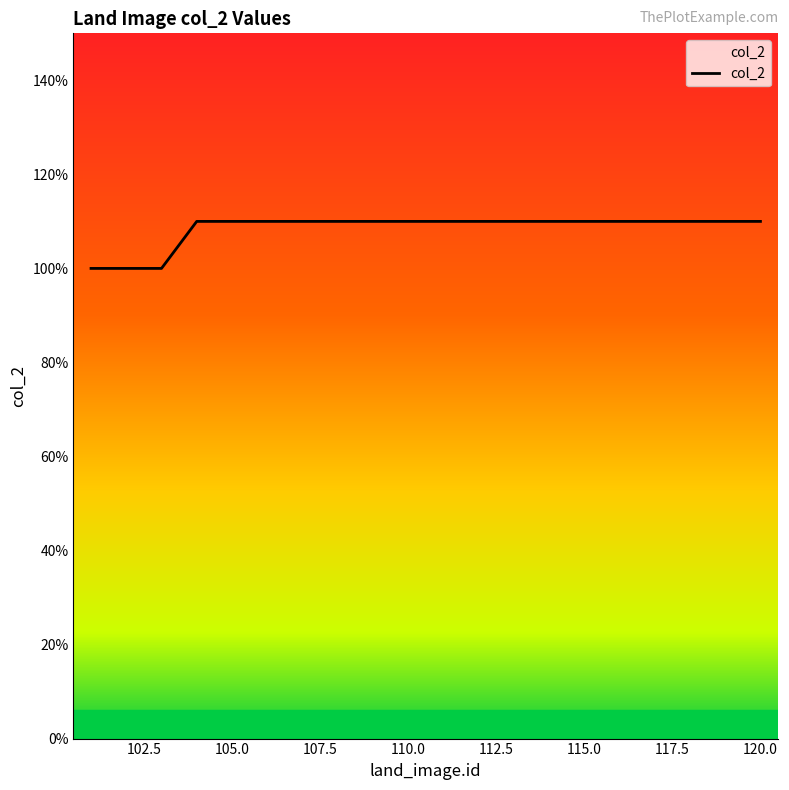

Where is the data nearest to the value 10?

101